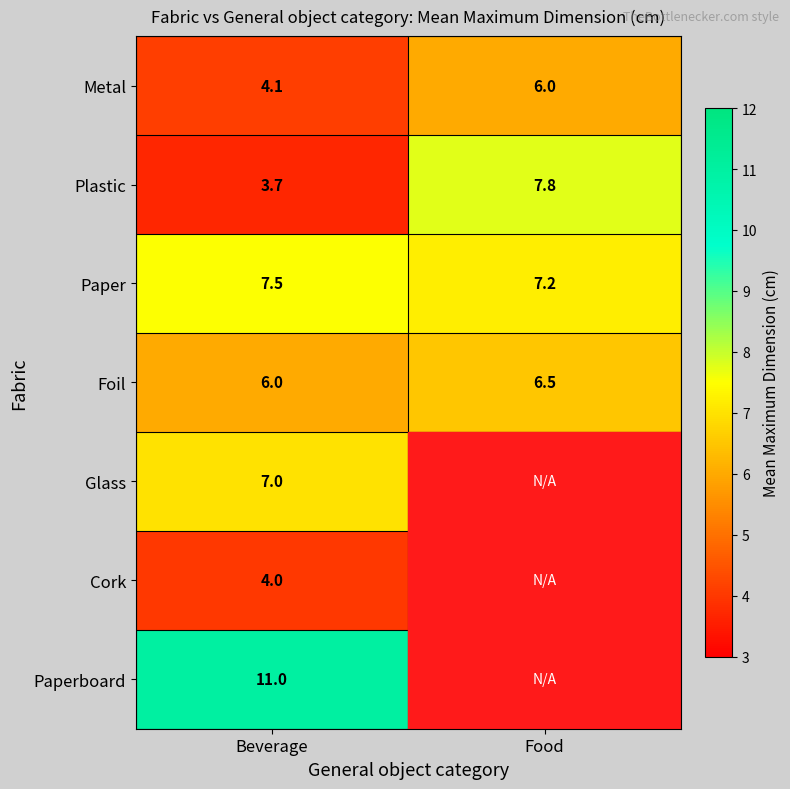

List the labels in order of Plastic value, smallest first.

Beverage, Food